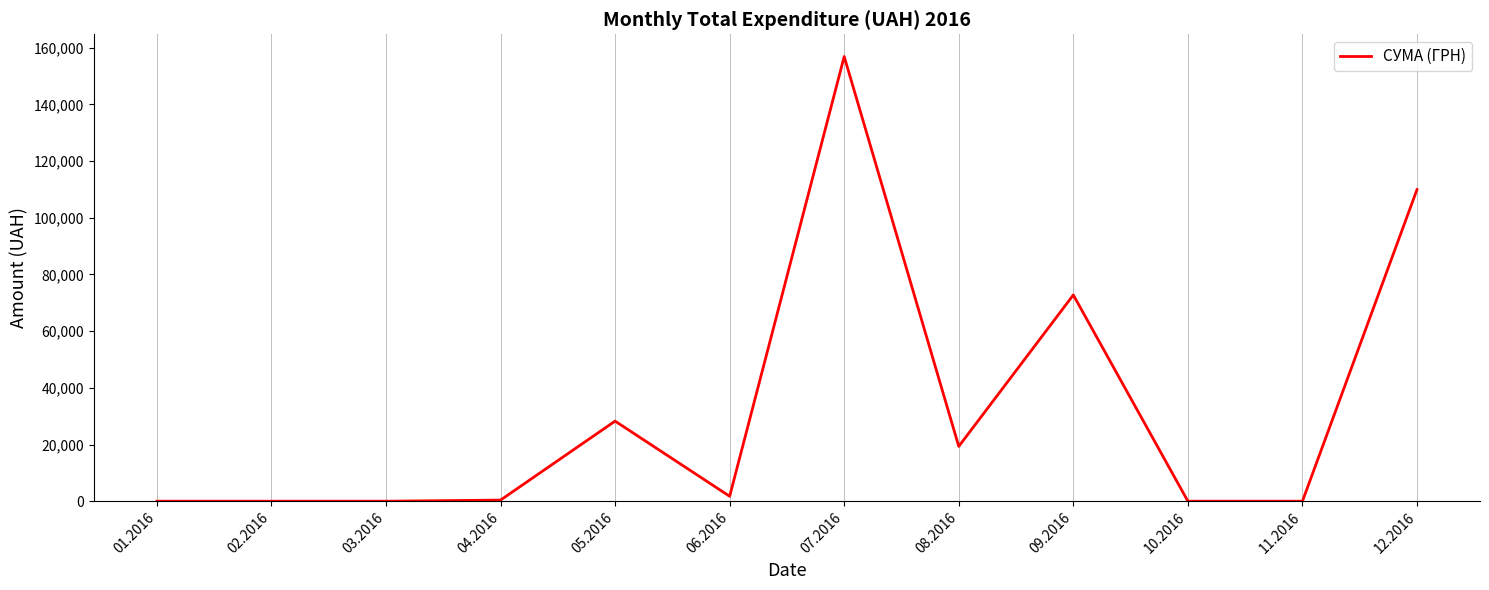

What is the change in value from 01.2016 to 05.2016?

+28260.2